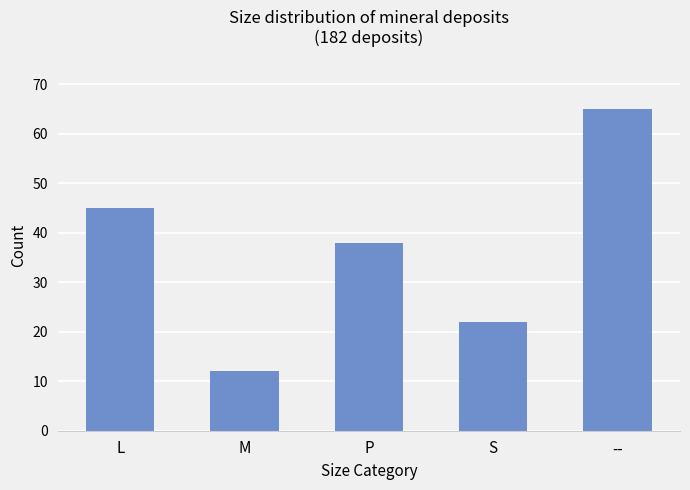

The chart shows a value of 65 at --. True or false?

True